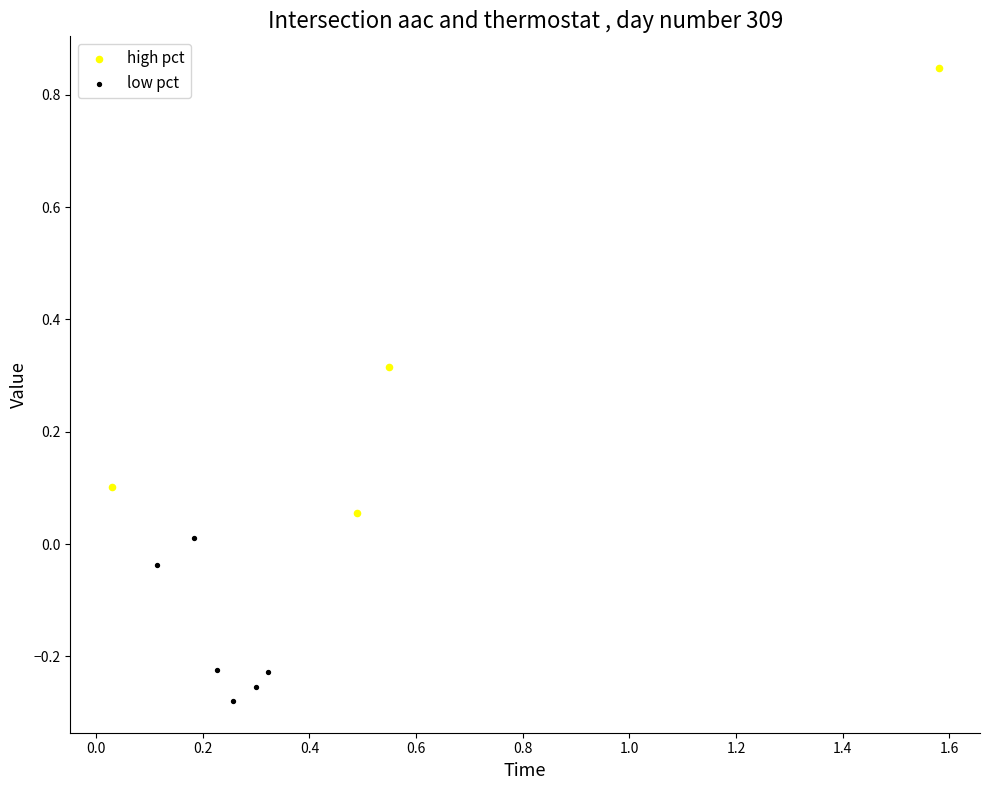

Which series reaches the maximum Y coordinate?

high pct